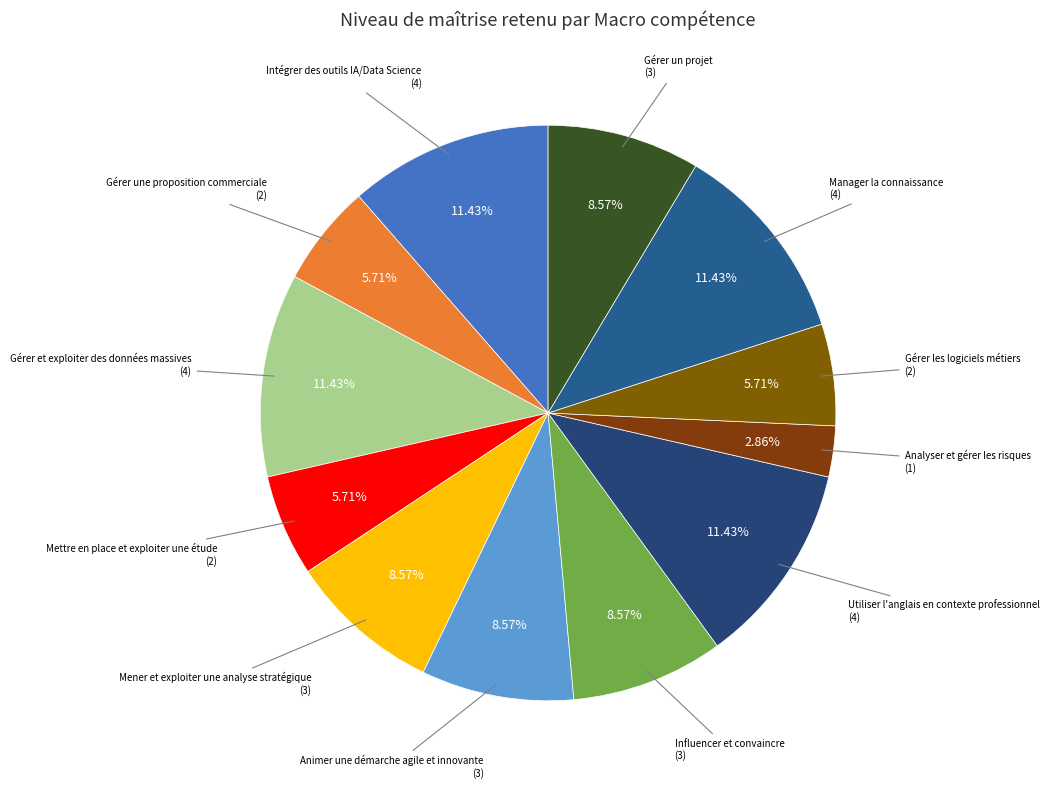

How many slices are in this pie chart?

12